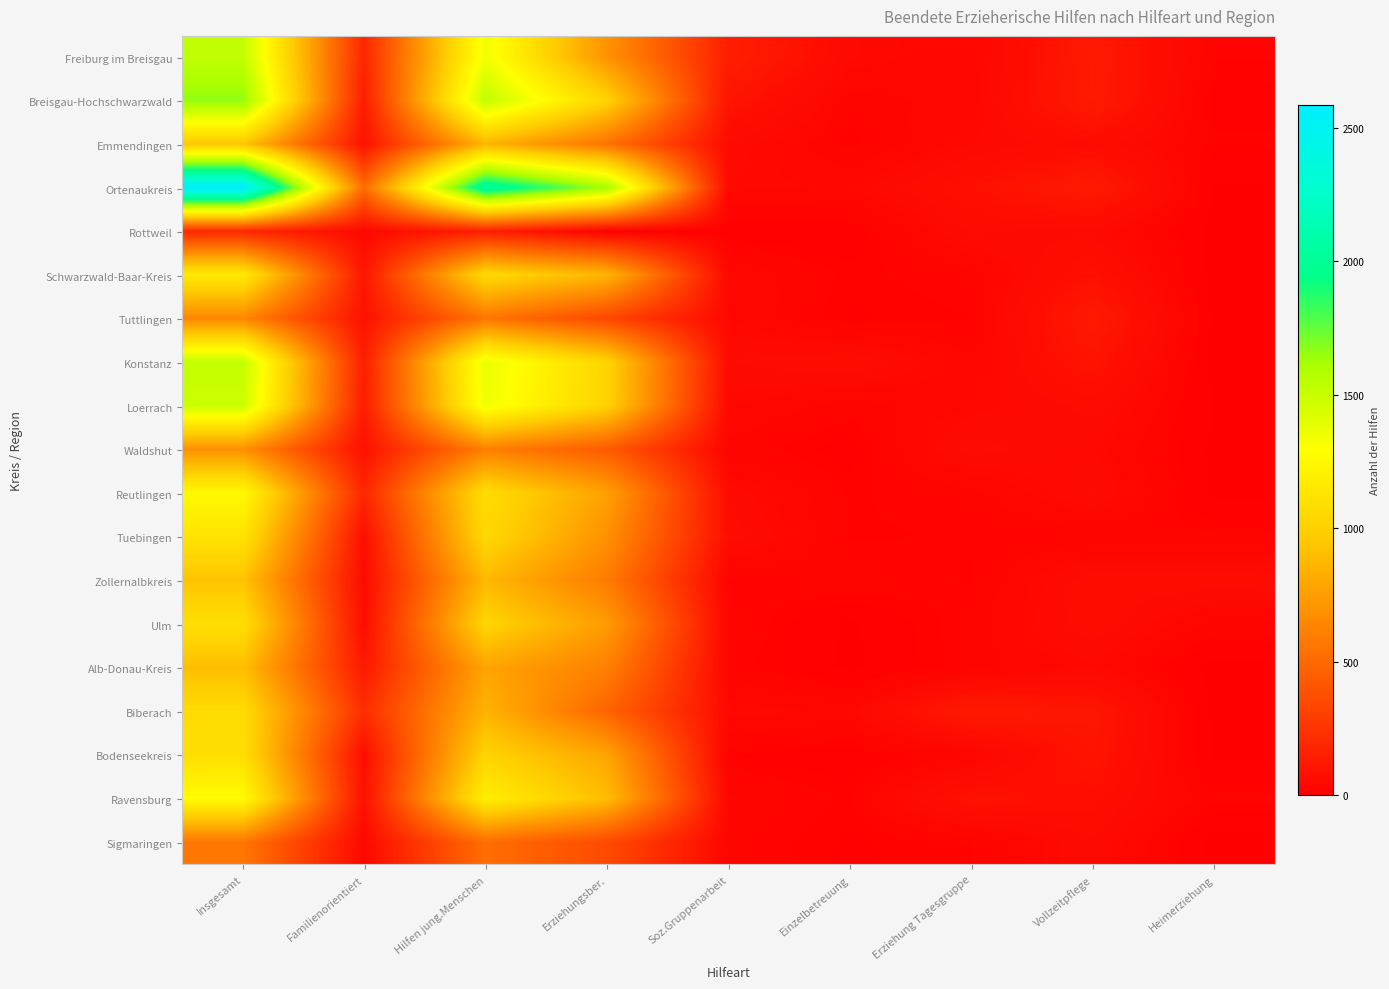

Rank the series at Vollzeitpflege from lowest to highest value.

Tuebingen, Alb-Donau-Kreis, Waldshut, Rottweil, Sigmaringen, Reutlingen, Loerrach, Zollernalbkreis, Ulm, Emmendingen, Ravensburg, Schwarzwald-Baar-Kreis, Konstanz, Bodenseekreis, Biberach, Freiburg im Breisgau, Tuttlingen, Ortenaukreis, Breisgau-Hochschwarzwald